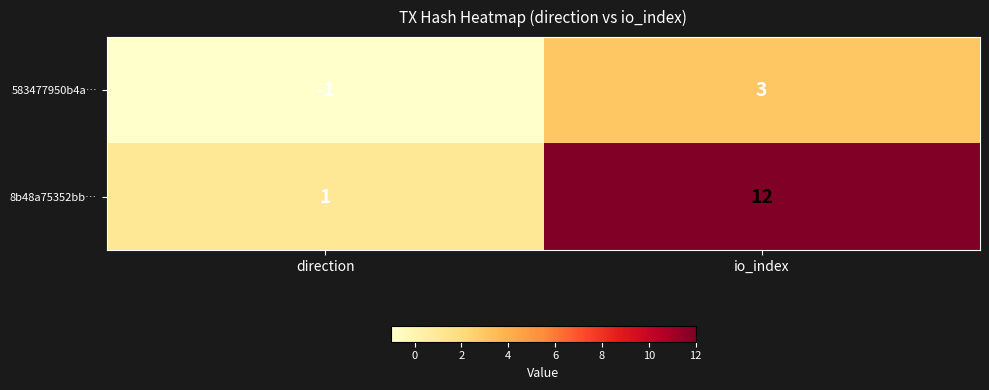

What is the difference between the maximum and minimum values in the 8b48a75352bb… series?

11